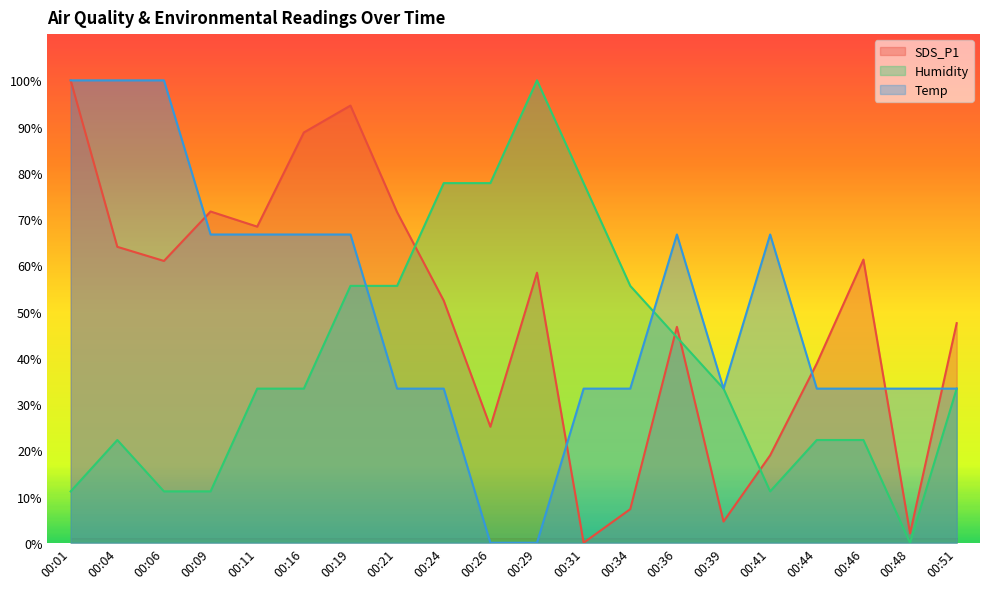

What is the value of the Temp point at the 15th from the left?

33.3